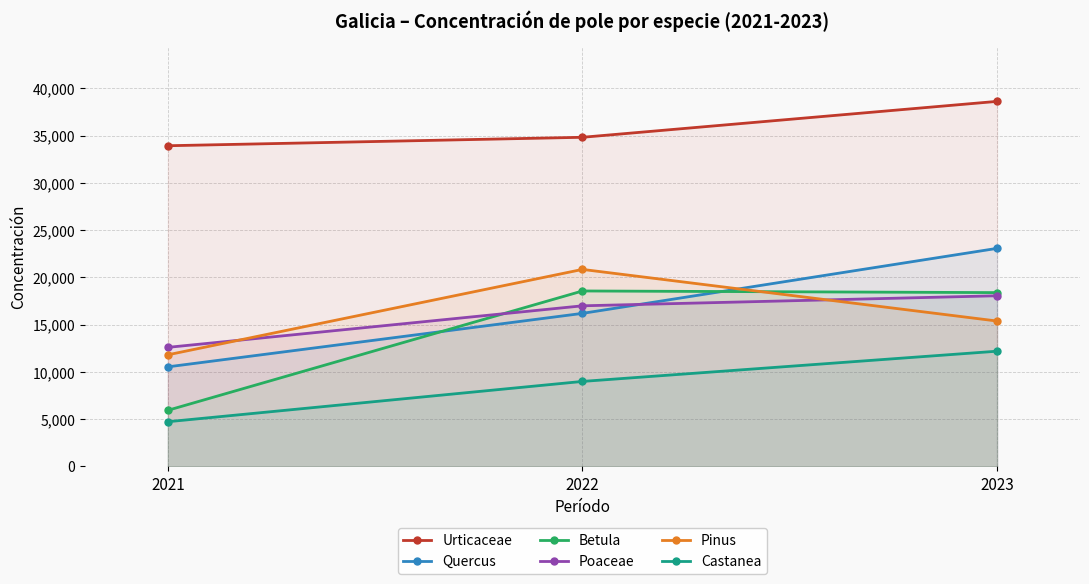

Which category has the highest value in the Castanea series?

2023